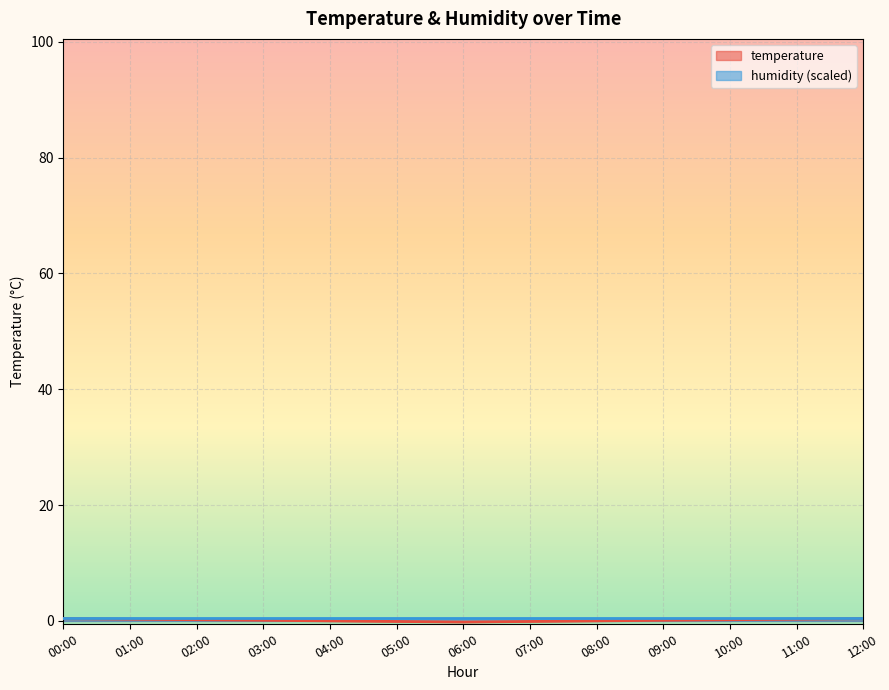

Is it true that the value at 10:00 is 0.3?

False